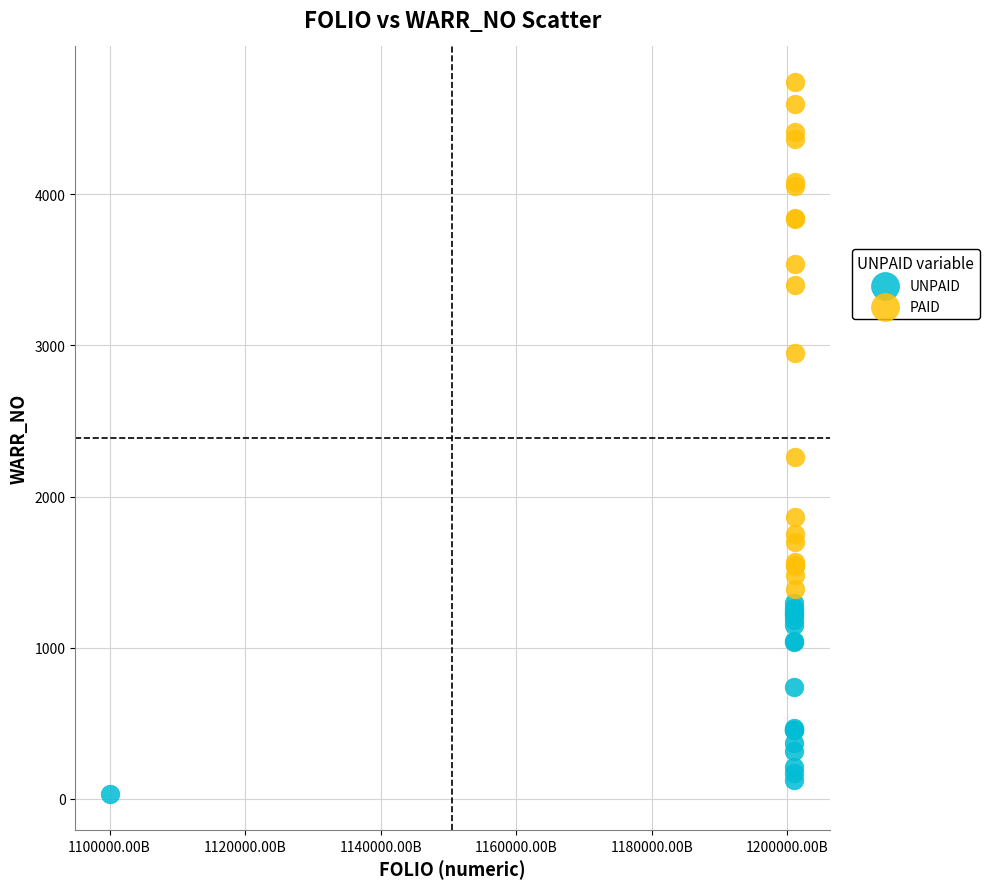

Which series contains the highest Y value?

PAID